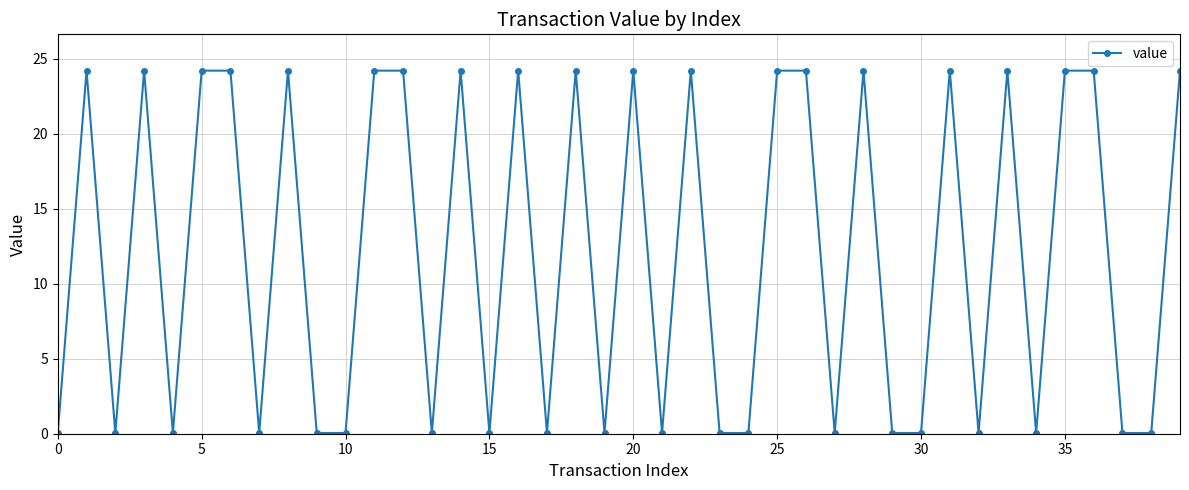

What is the maximum value shown in the chart?

24.2